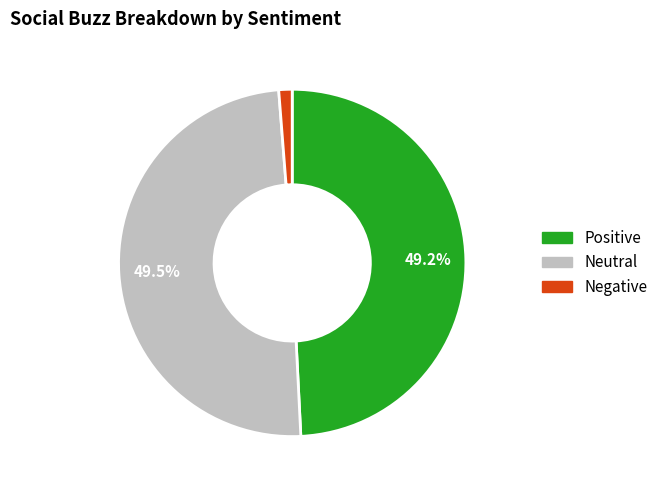

To the nearest percent, what is the difference between the largest and smallest slice percentages?

48%